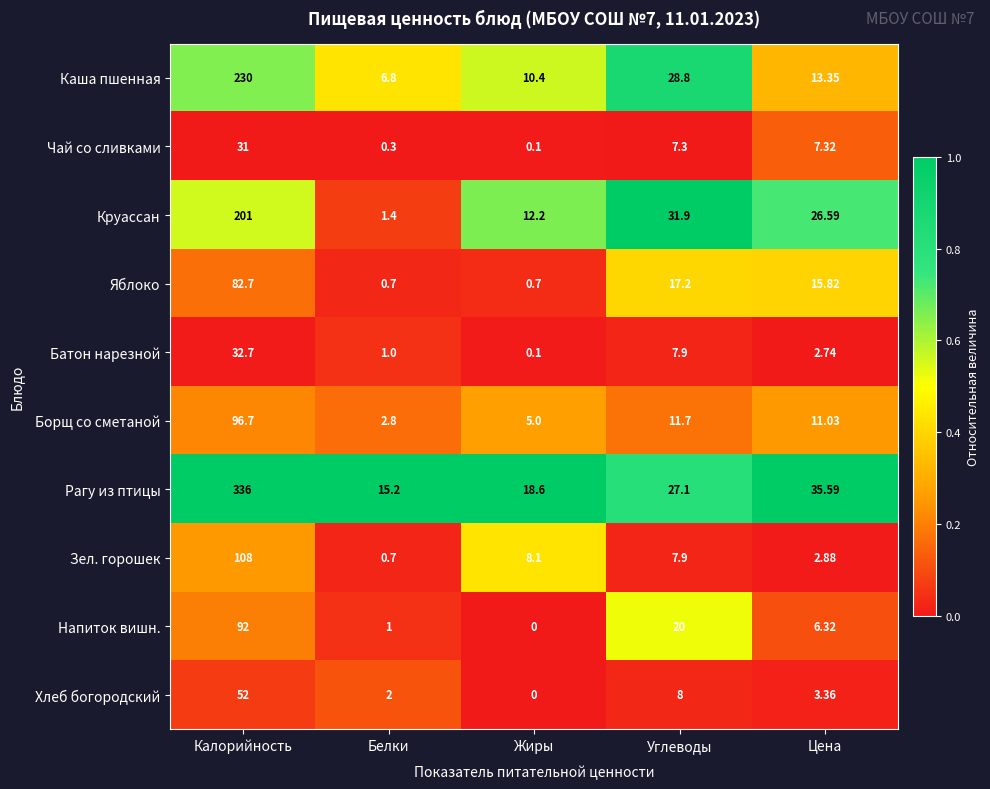

Which series has the widest spread of values?

Рагу из птицы